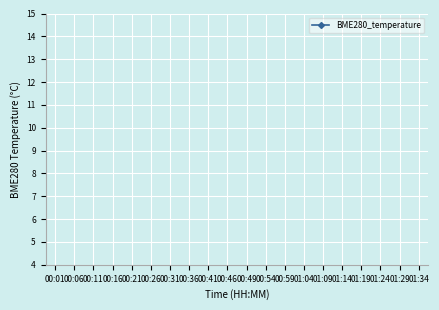

What is the label of the 9th point from the left?

00:41